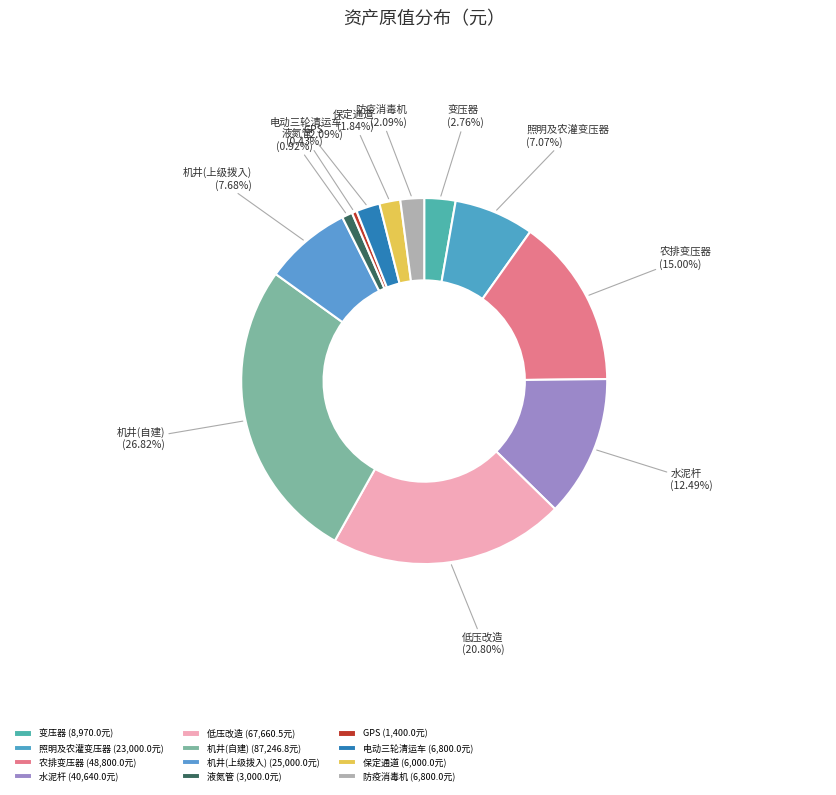

Is the sum of 保定通道 and 照明及农灌变压器 greater than half?

No